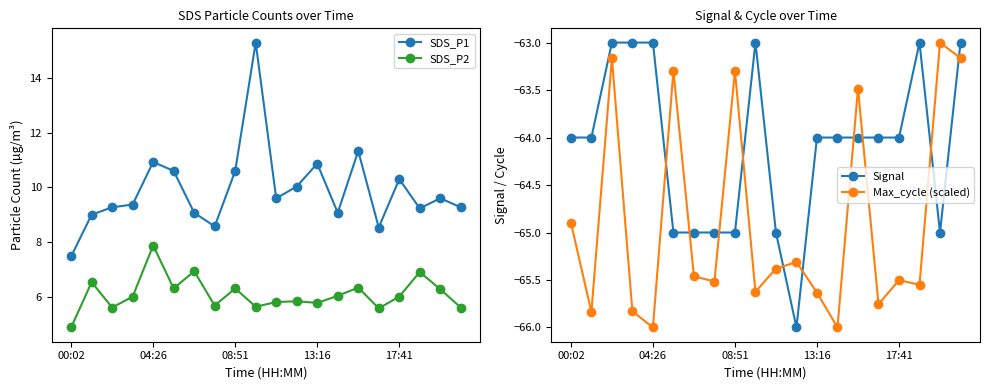

What is the value of the Signal point at the 11th from the left?

-65.0